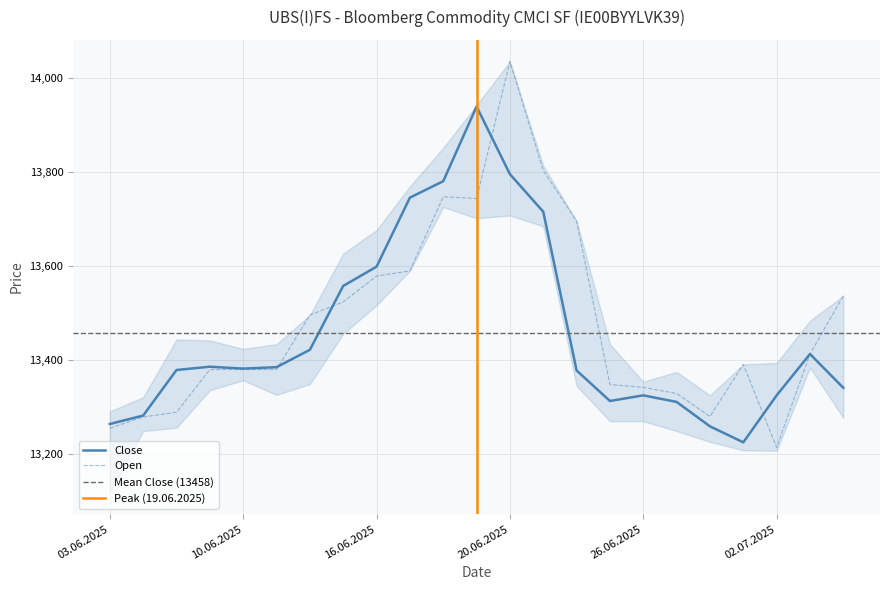

Where is Open nearest to the value 13625?

17.06.2025